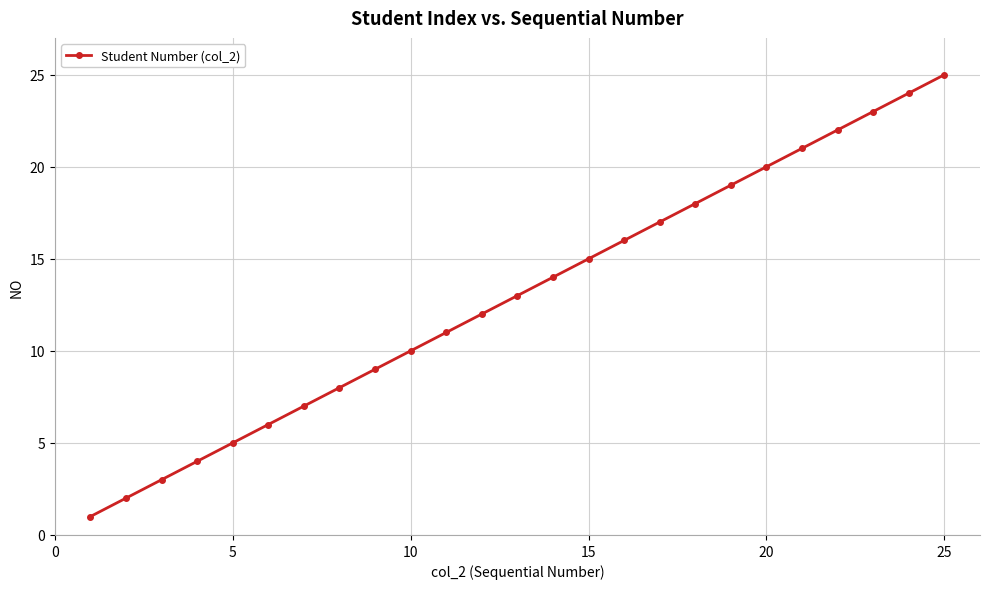

How many values are below 13?

12